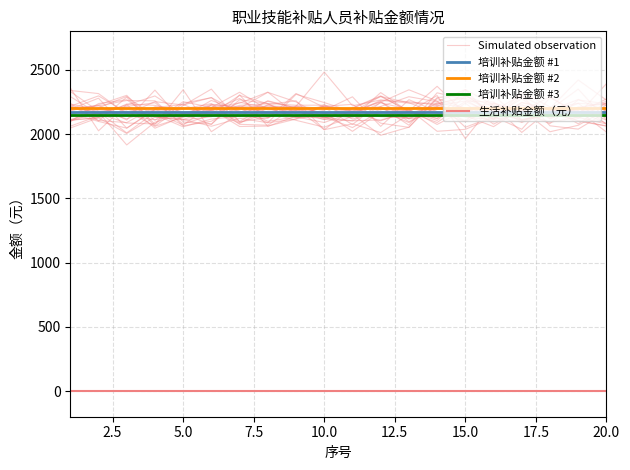

What is the average value of the Simulated observation series?

2161.3